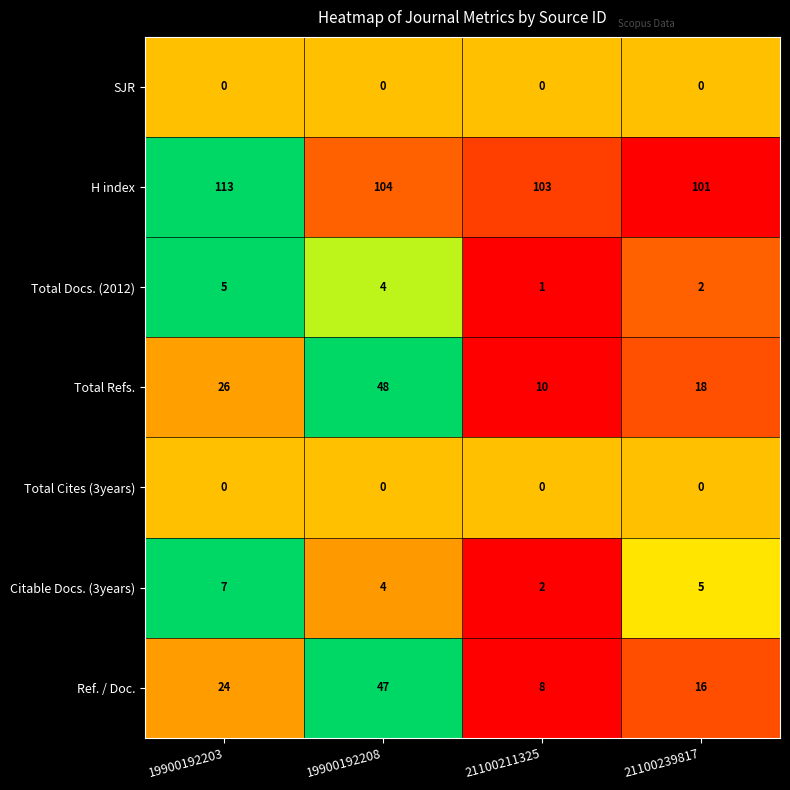

Reading left to right, what are all the values shown in this chart?

SJR: 0	0	0	0
H index: 113	104	103	101
Total Docs. (2012): 5	4	1	2
Total Refs.: 26	48	10	18
Total Cites (3years): 0	0	0	0
Citable Docs. (3years): 7	4	2	5
Ref. / Doc.: 24	47	8	16